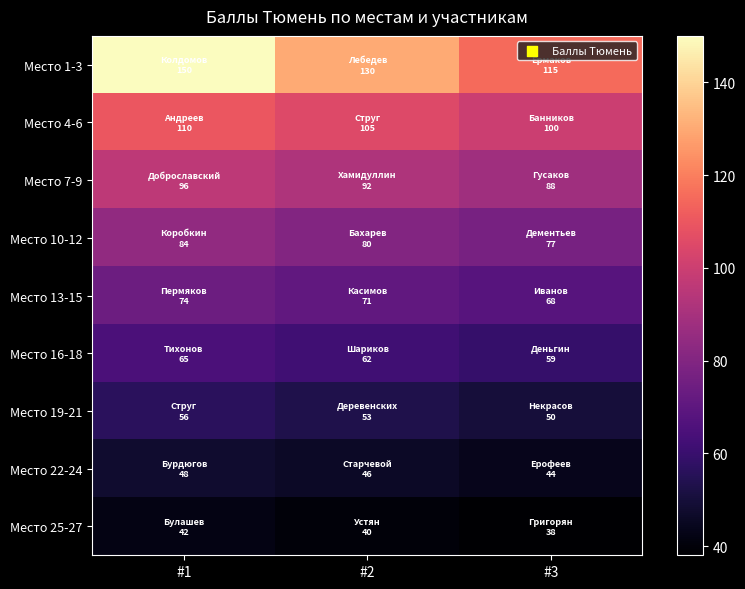

What is the total value across all series at #1?

725